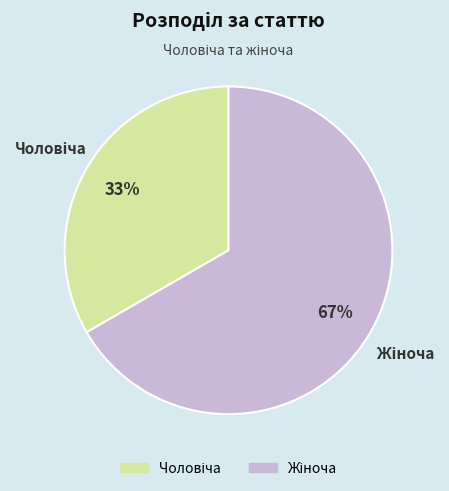

Does any single category account for the majority?

Yes